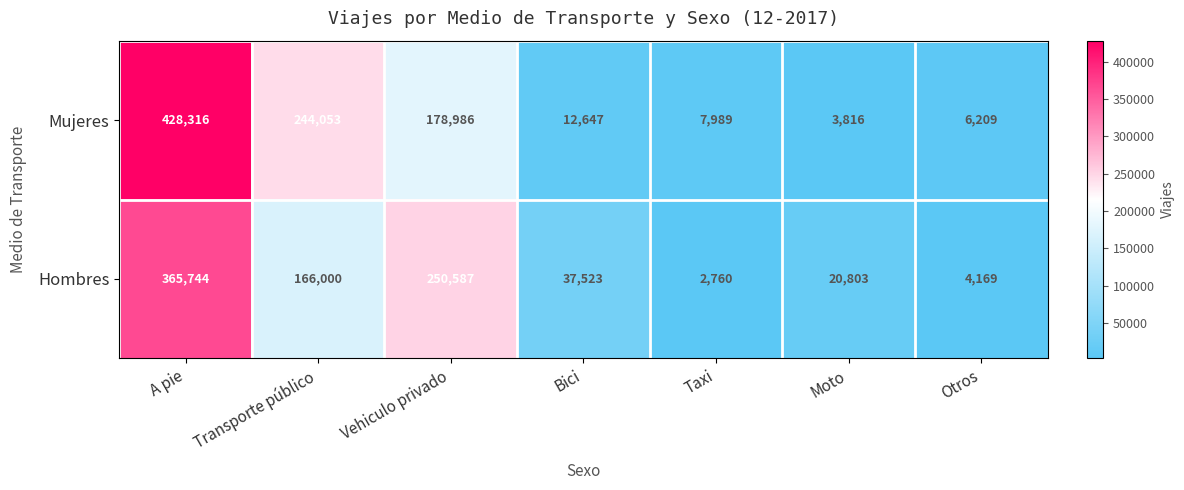

Where does the Mujeres series first go above 12647?

A pie